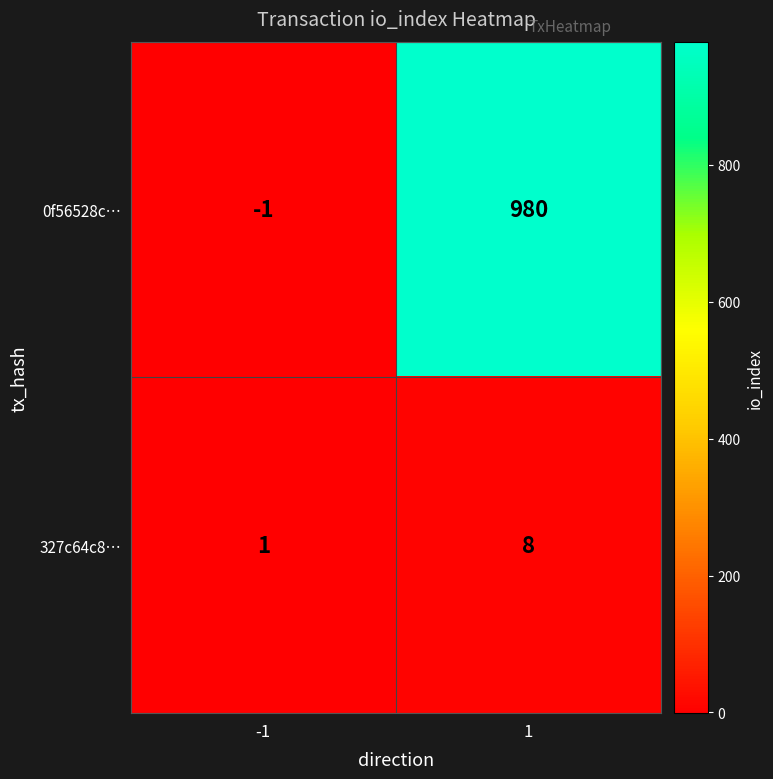

Which series changed the most between -1 and 1?

0f56528c…